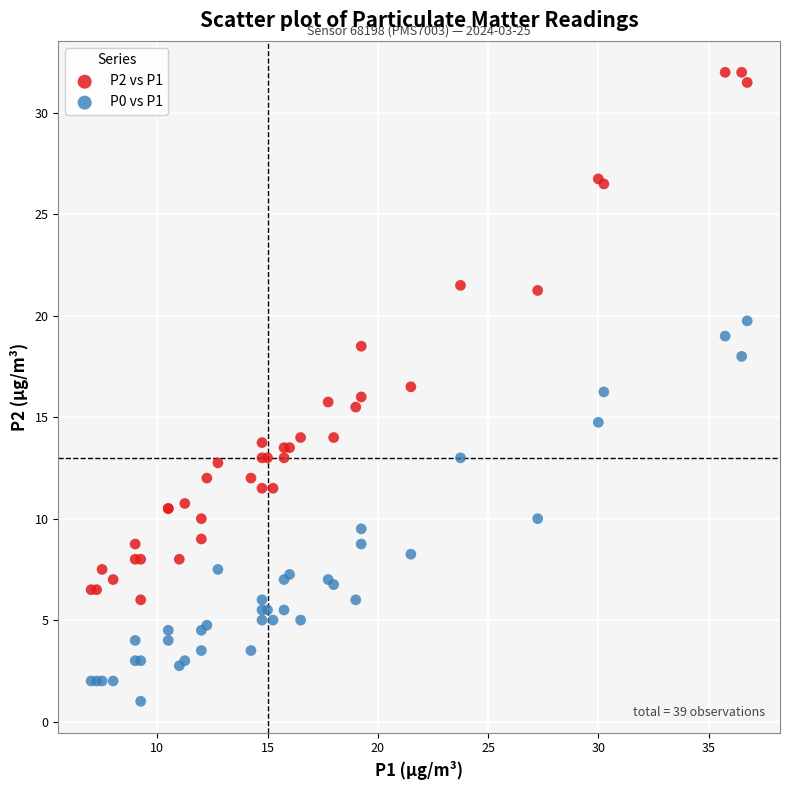

Which series contains the highest Y value?

P2 vs P1